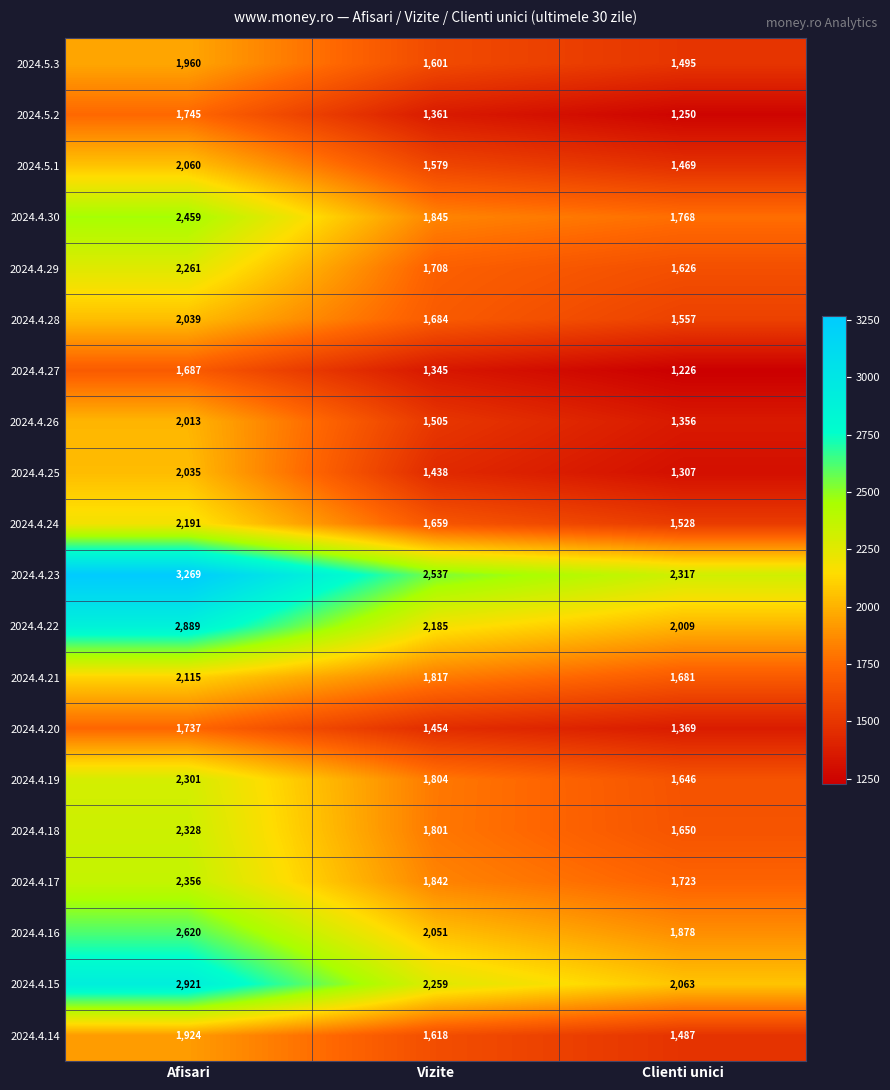

Is it true that 2024.4.17 equals 2356 at Afisari?

True